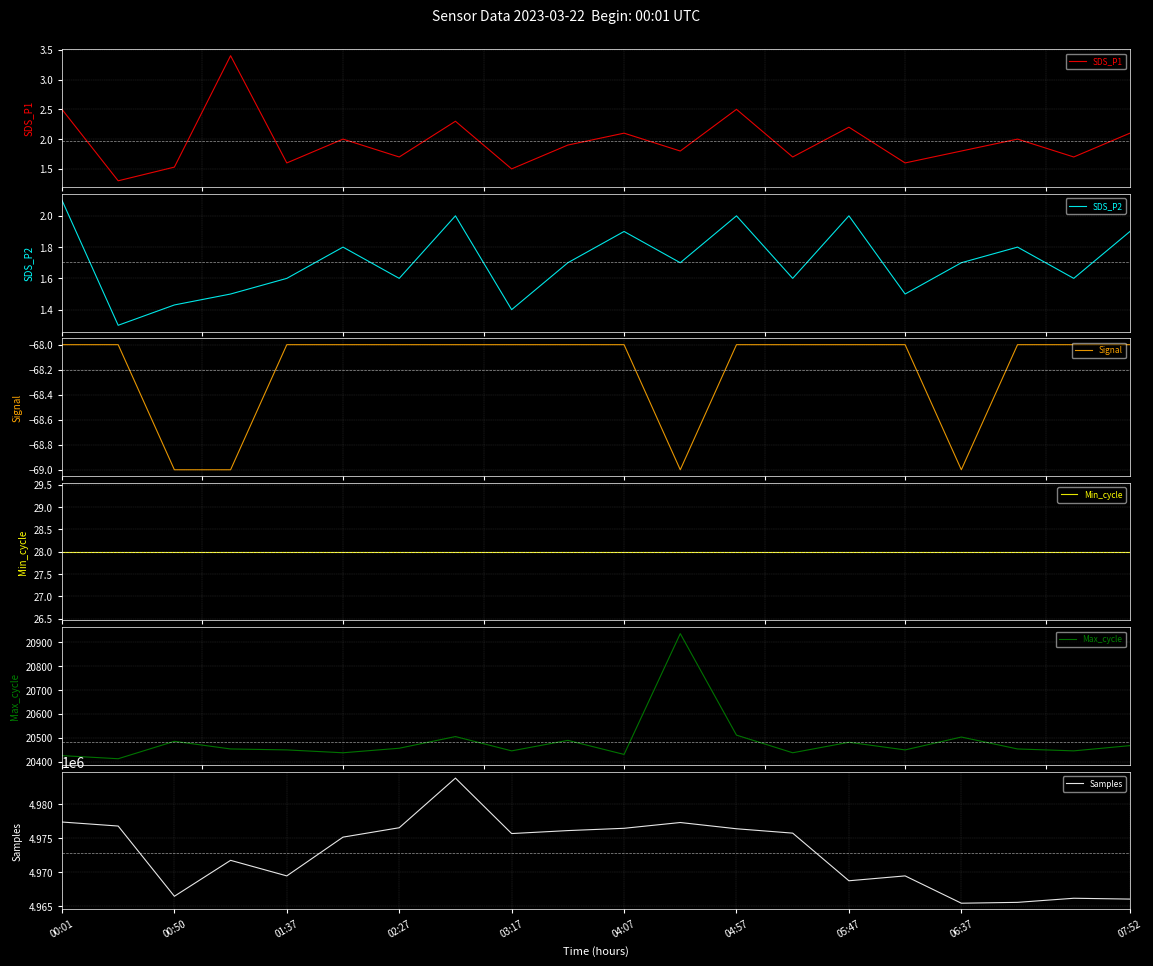

What is the maximum value for Min_cycle?

28.0